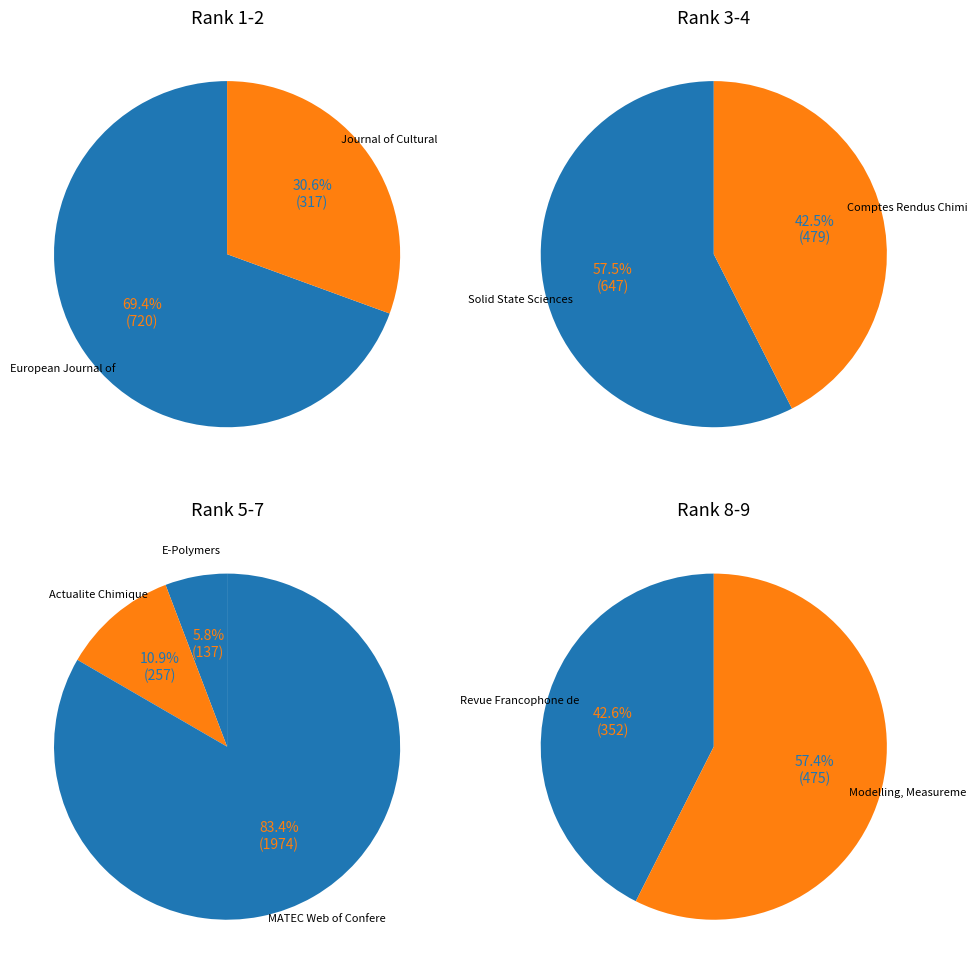

Is the sum of Solid State Sciences and E-Polymers greater than half?

No